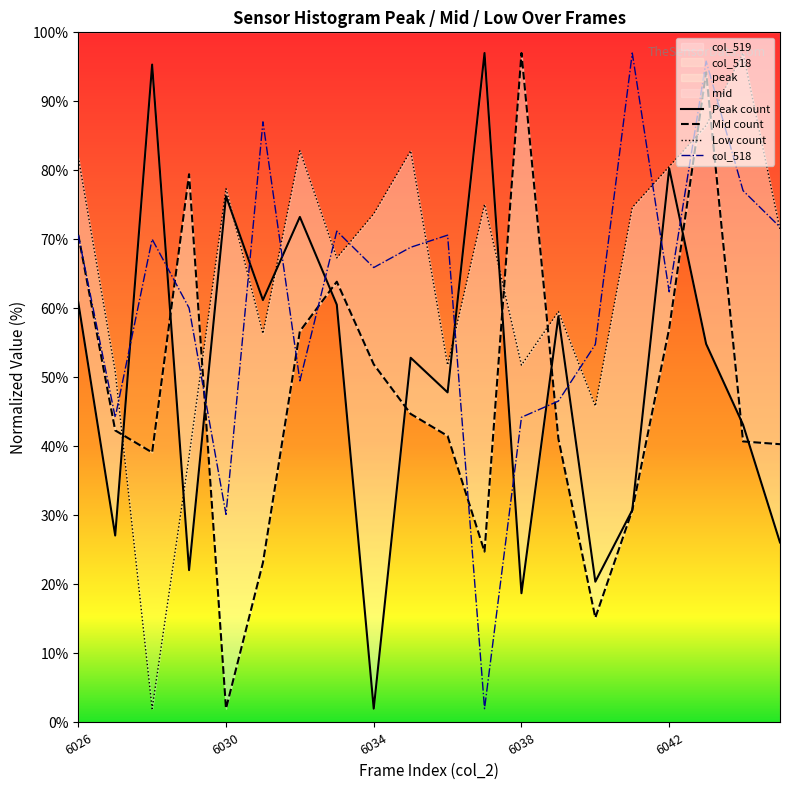

What is the total value across all series at 9?

249.2